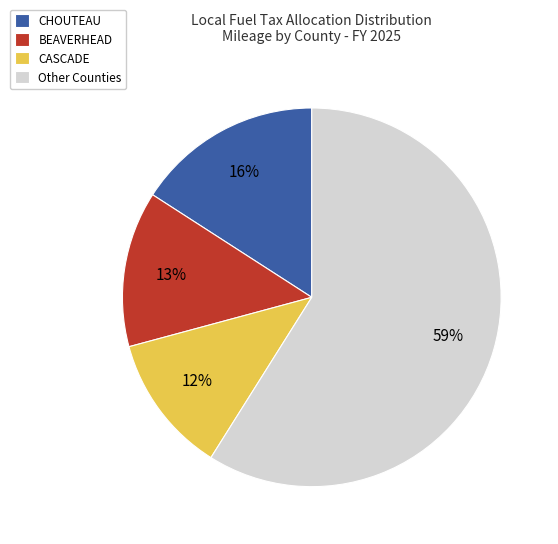

To the nearest percent, what is the difference between the largest and smallest slice percentages?

47%